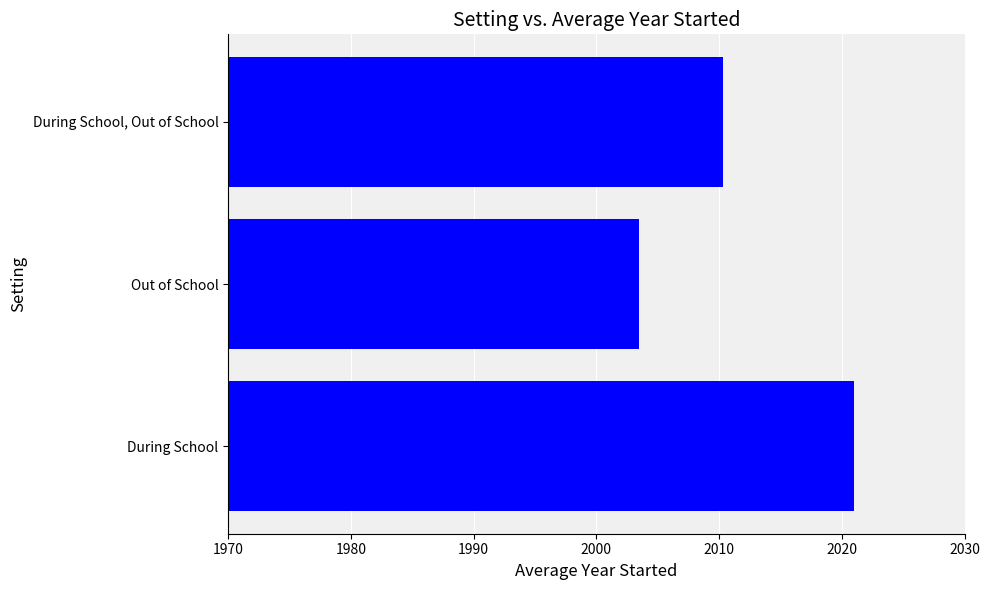

Reading top to bottom, list all the values displayed in this chart.

During School, Out of School=2010.3	Out of School=2003.5	During School=2021.0